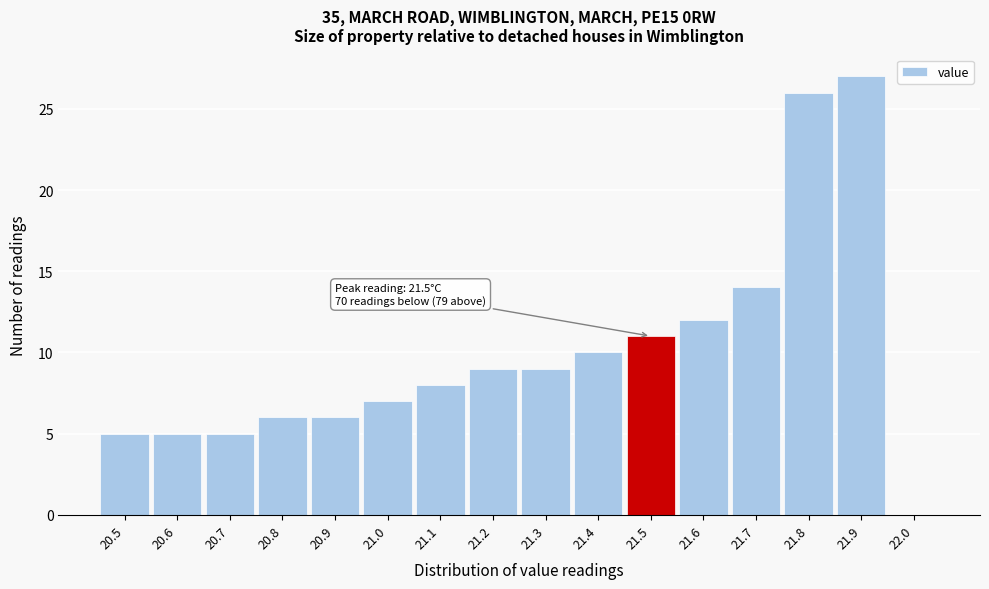

Over which range of the x-axis is the bar tallest?

21.85 to 21.95